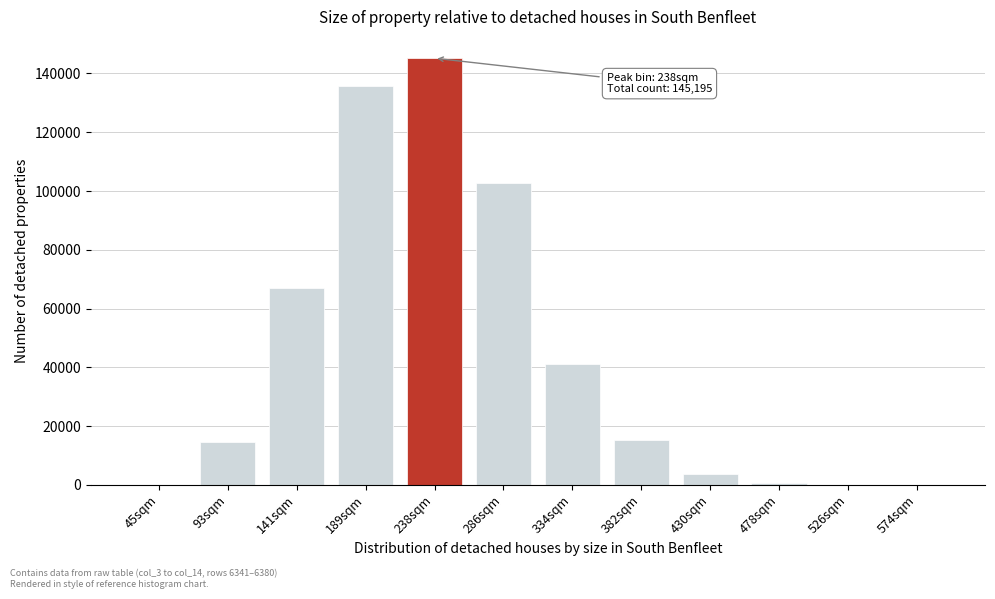

The value at 238sqm is 145195. True or false?

True